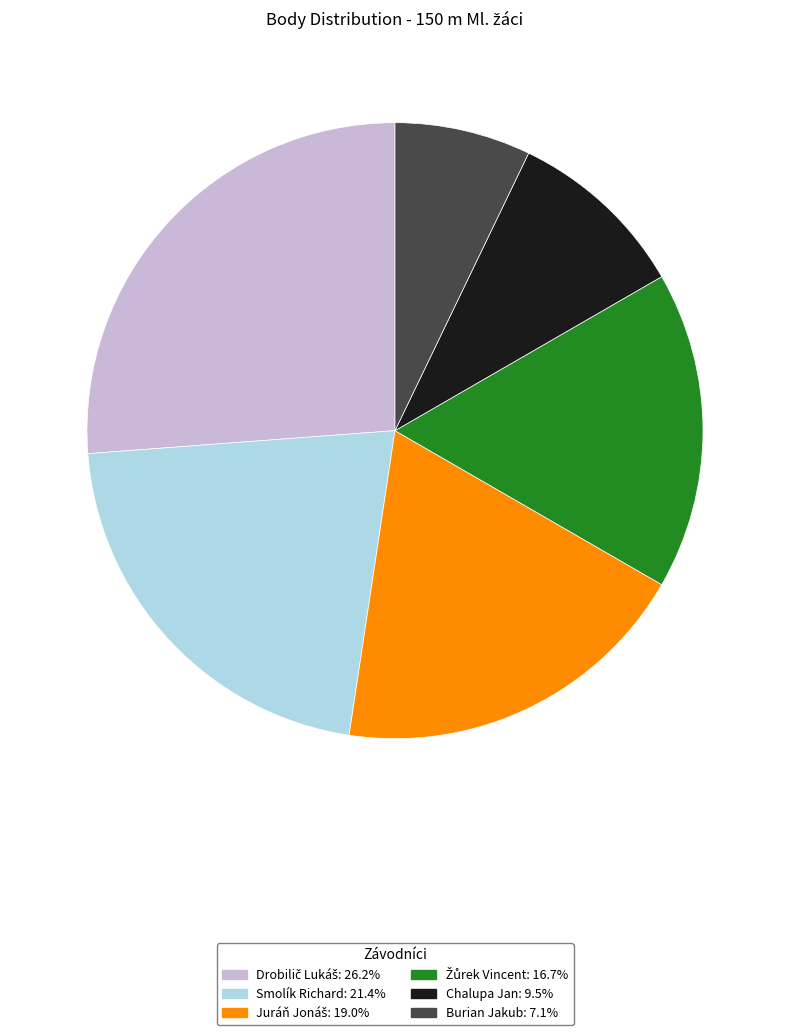

What is the smallest slice in the pie chart?

Burian Jakub